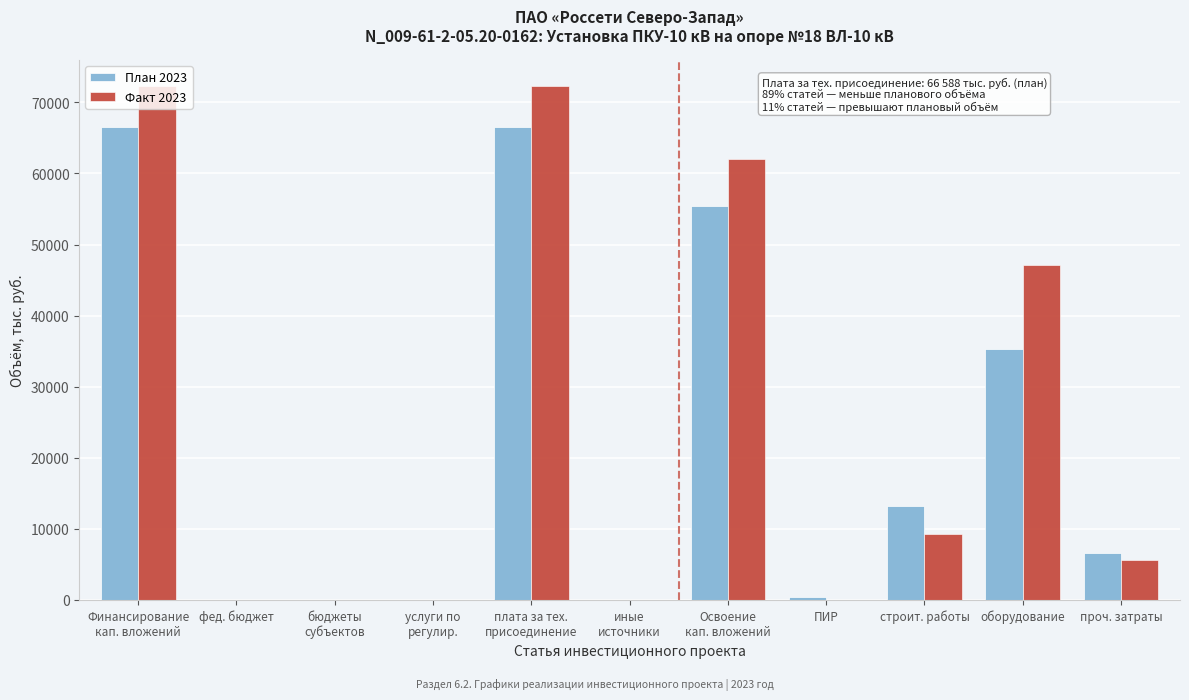

What is the sum of all Факт 2023 values?

268741